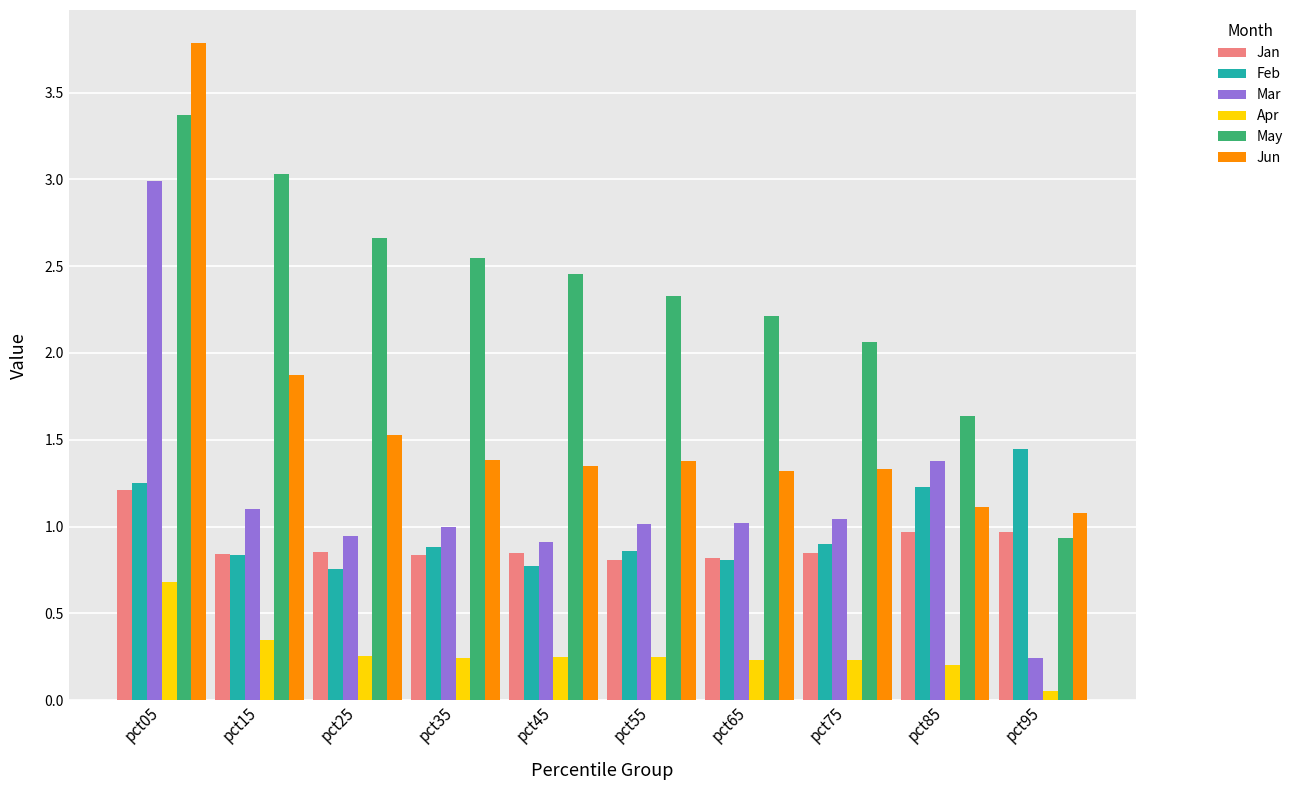

What is the sum of all Feb values?

9.7